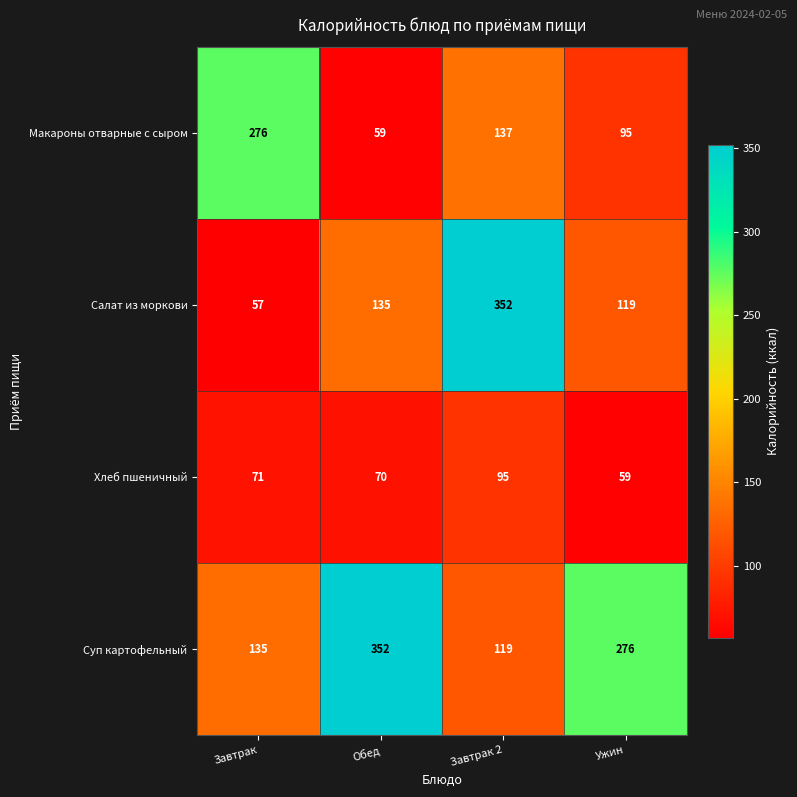

What is the greatest value displayed?

352